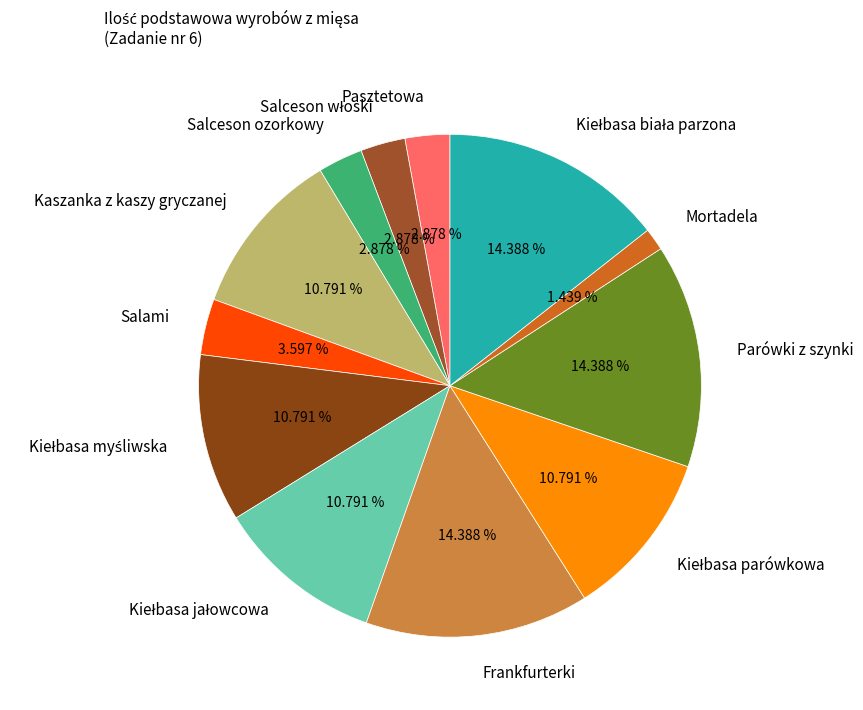

Which slice is the smallest?

Mortadela